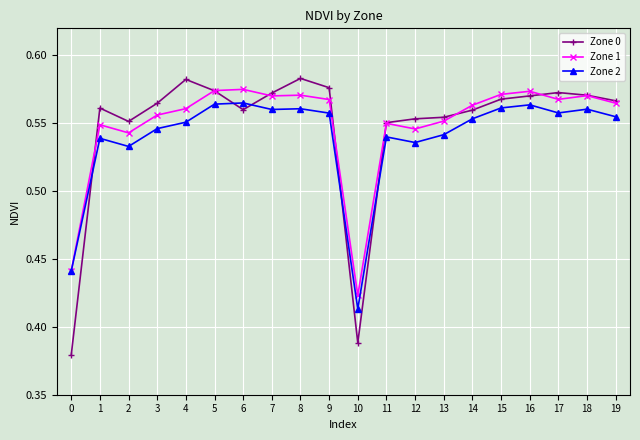

At how many categories does at least one series exceed 0?

20